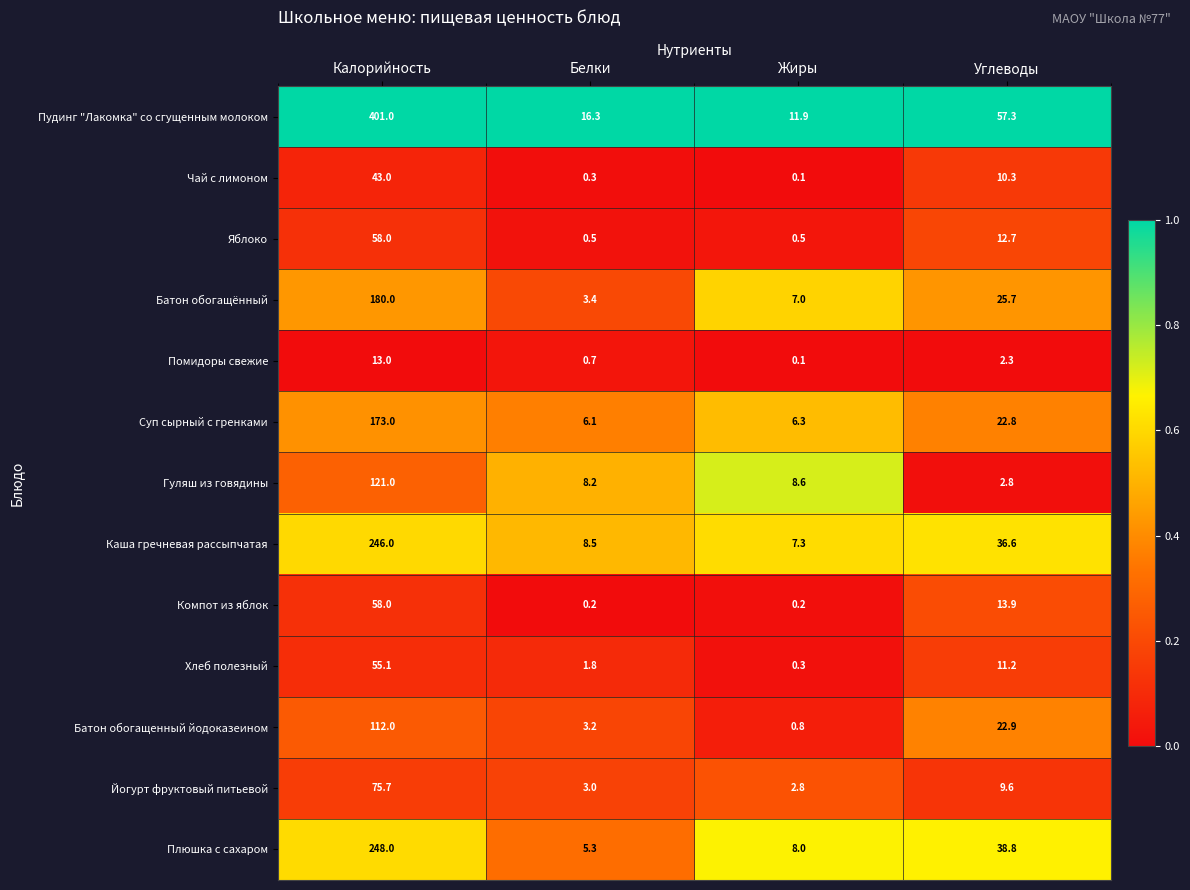

The value of Плюшка с сахаром at Калорийность is 248.0. True or false?

True